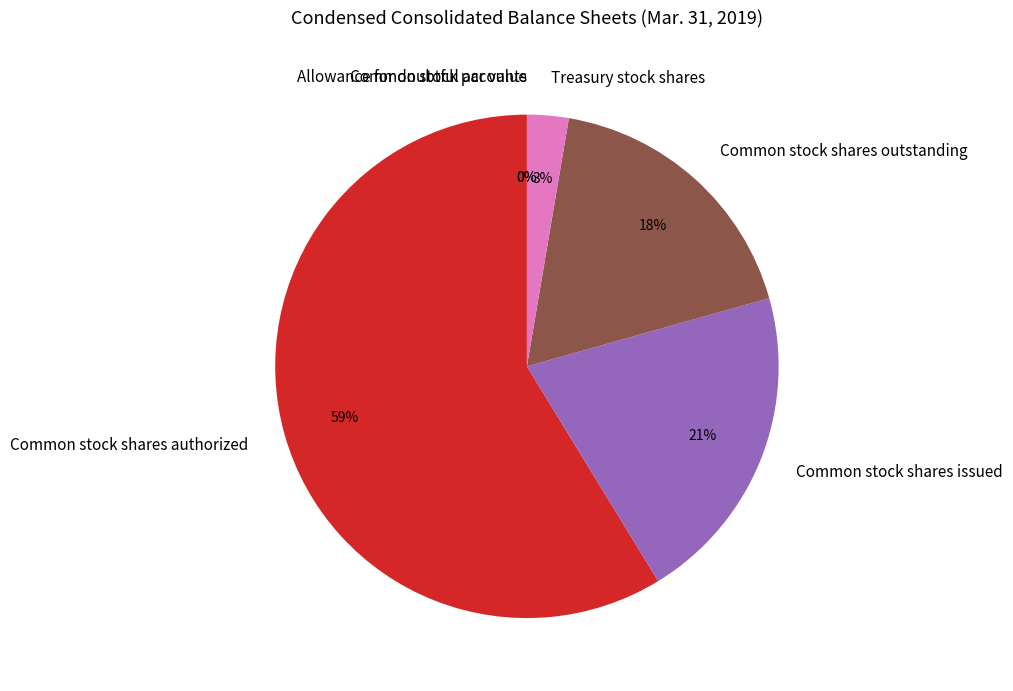

Combined, do Common stock shares outstanding and Allowance for doubtful accounts account for over 50%?

No